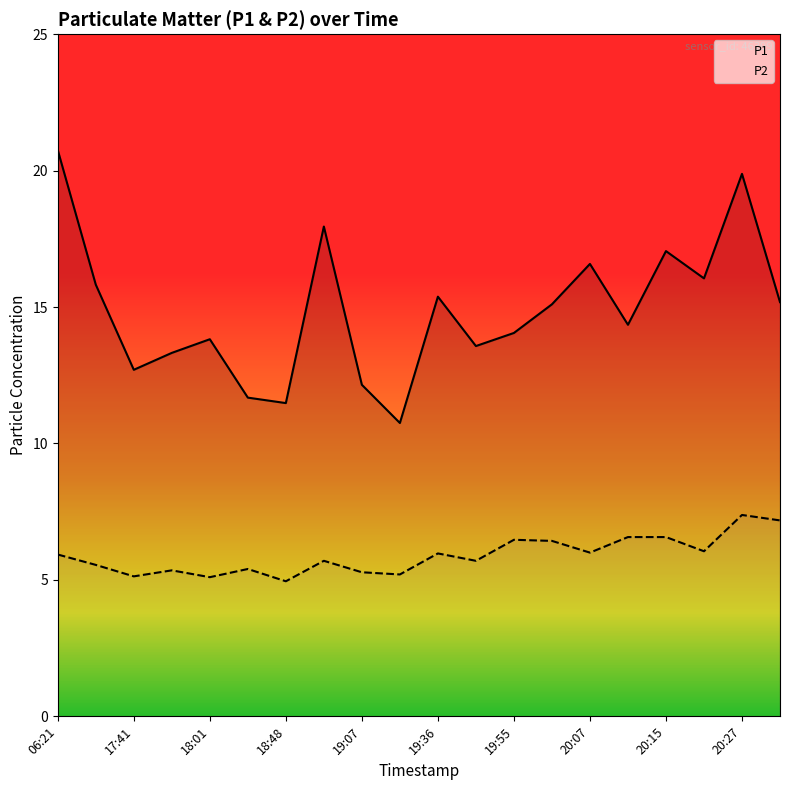

True or false: P2 and P1 intersect in this chart.

False